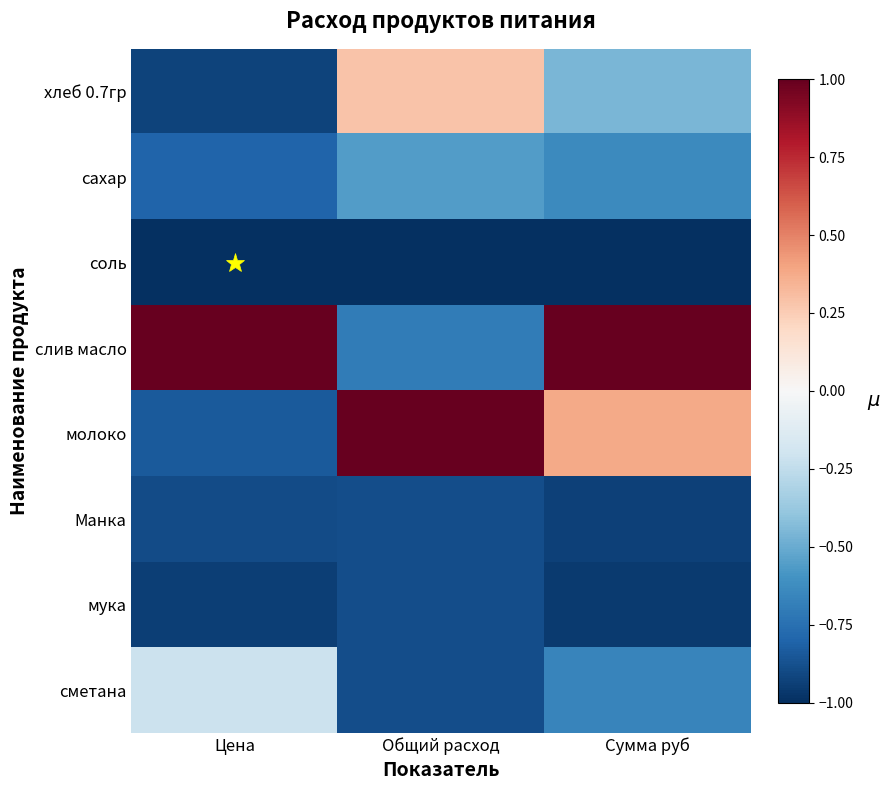

List the series in order of their peak value, lowest first.

соль, Манка, мука, сахар, сметана, хлеб 0.7гр, слив масло, молоко